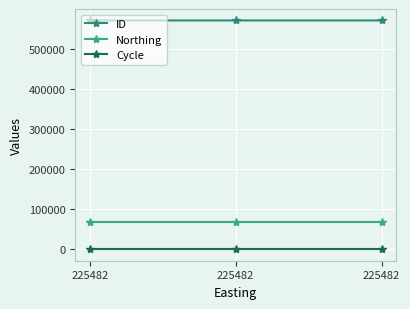

Read the Cycle value at 225482.

3